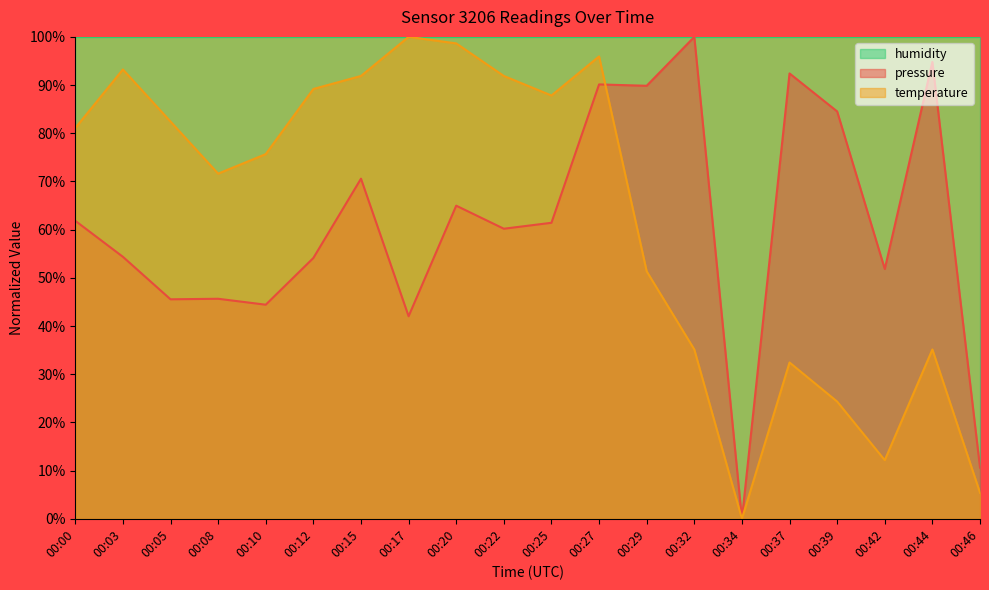

What is the difference between the highest and lowest values at 00:12?

45.9